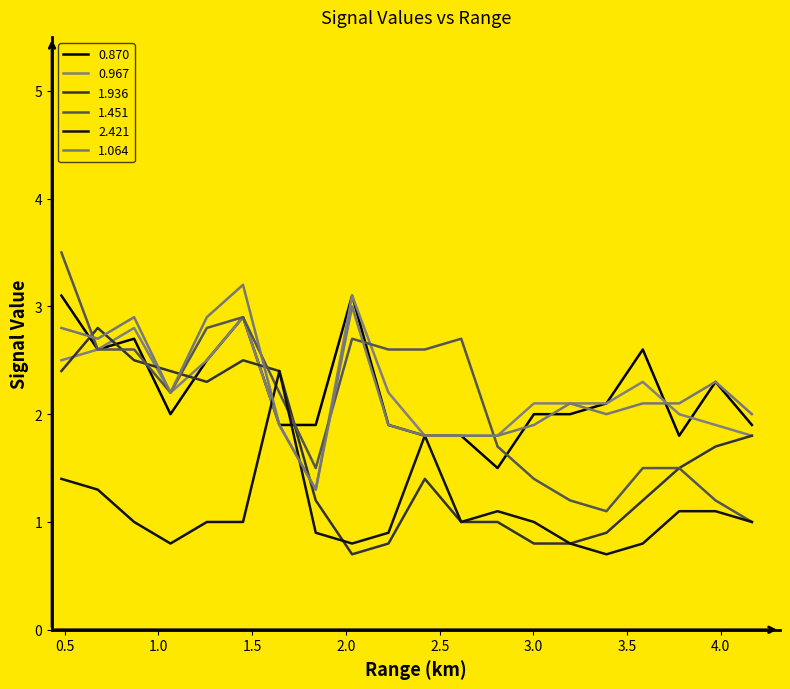

How many lines are shown in the chart?

6